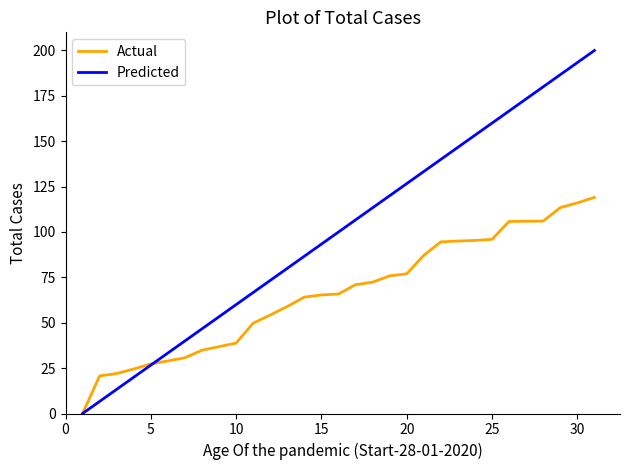

Which series has the widest spread of values?

Predicted